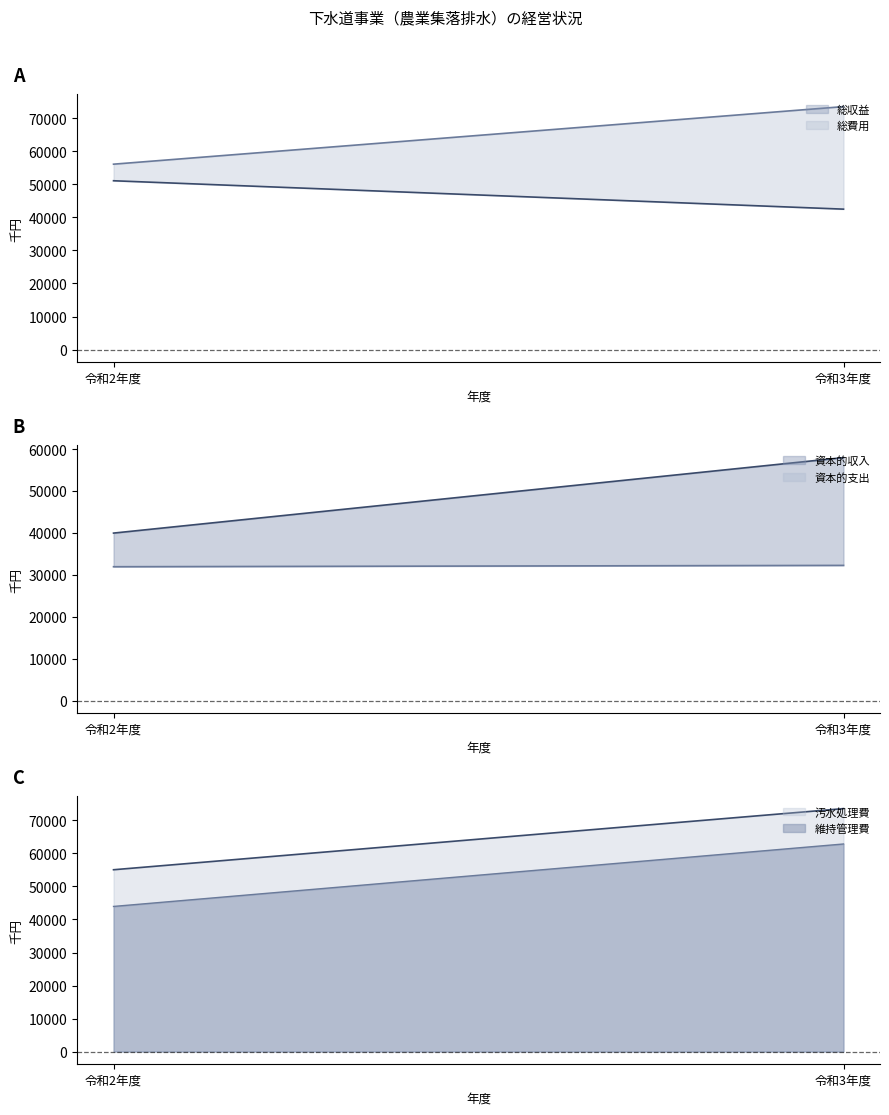

Between 令和2年度 and 令和3年度, which series saw the biggest shift?

汚水処理費